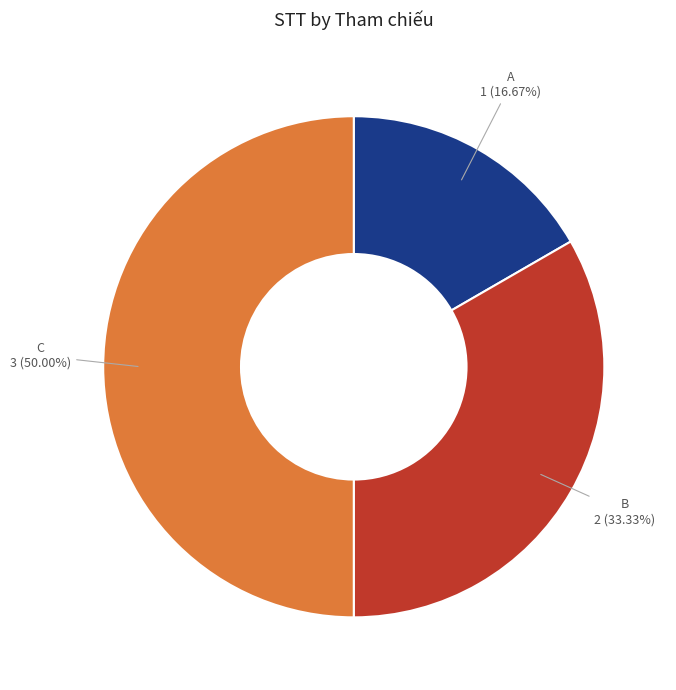

To the nearest percent, what percentage of the pie is B?

33%